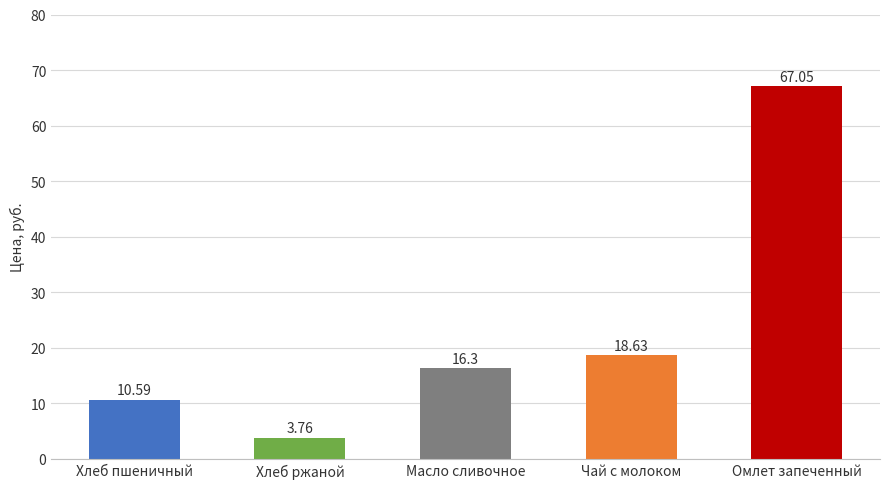

What is the label of the 4th bar from the right?

Хлеб ржаной